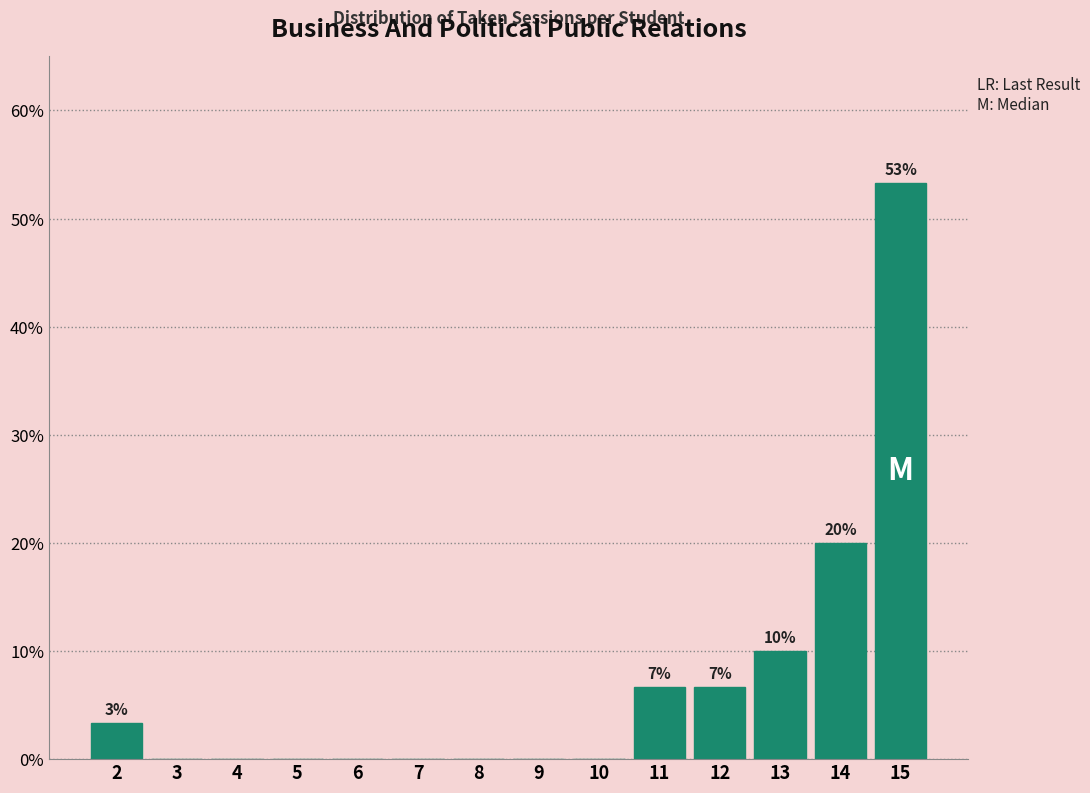

Reading left to right, what are all the values shown in this chart?

2=3.3	3=0.0	4=0.0	5=0.0	6=0.0	7=0.0	8=0.0	9=0.0	10=0.0	11=6.7	12=6.7	13=10.0	14=20.0	15=53.3